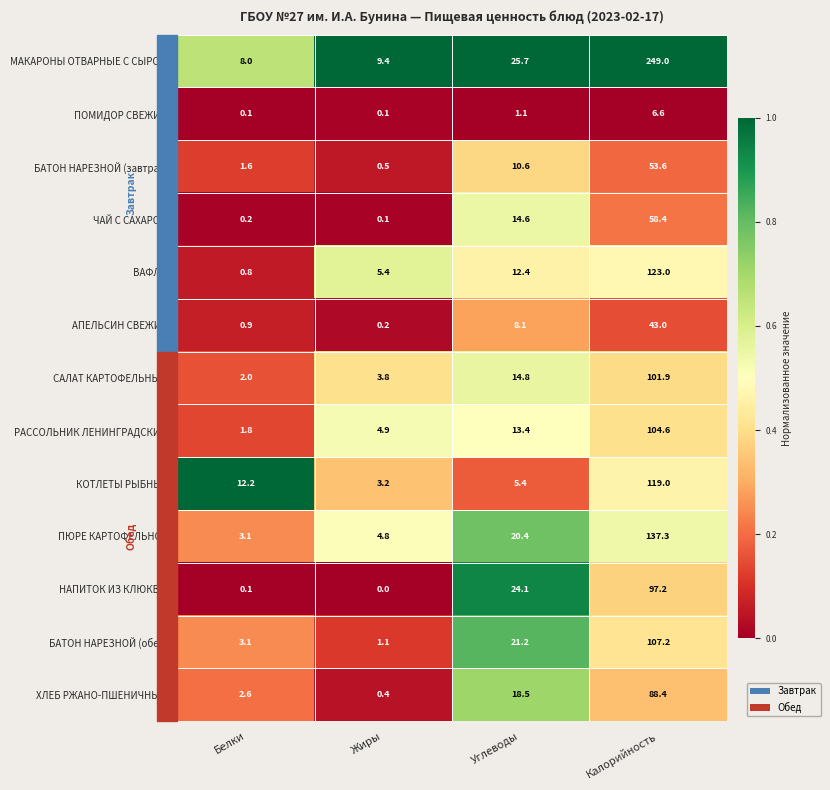

Which series has the largest range (max minus min)?

МАКАРОНЫ ОТВАРНЫЕ С СЫРОМ